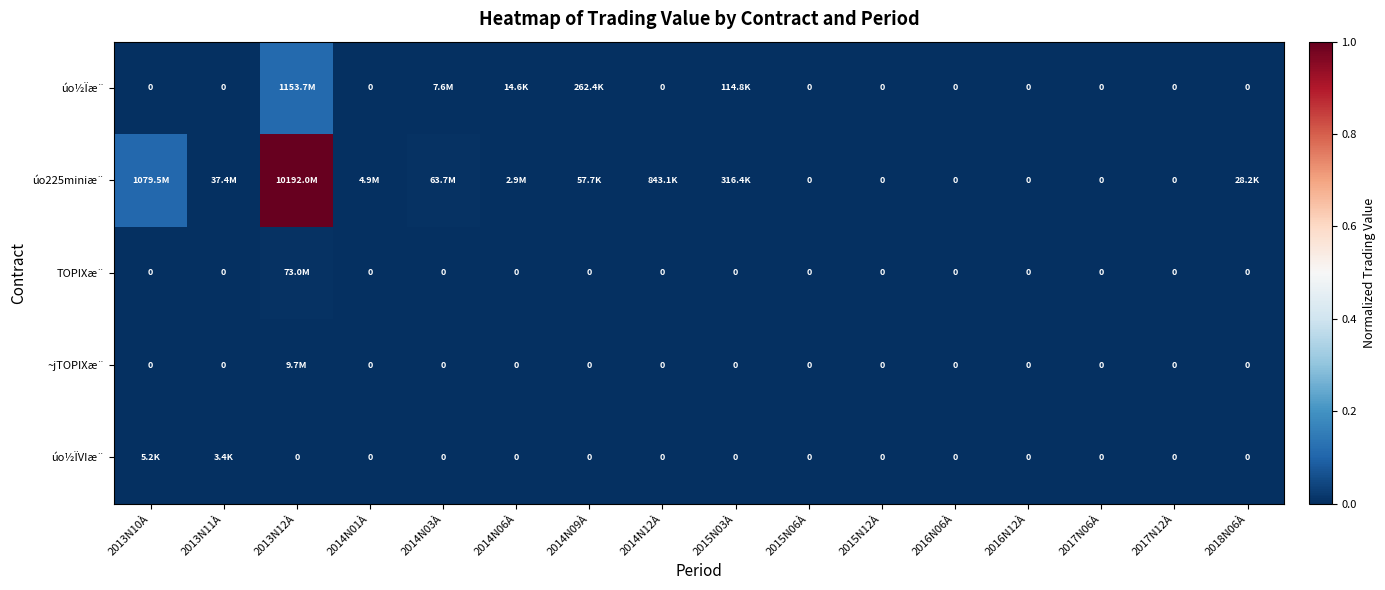

What is the greatest value displayed?

1.0